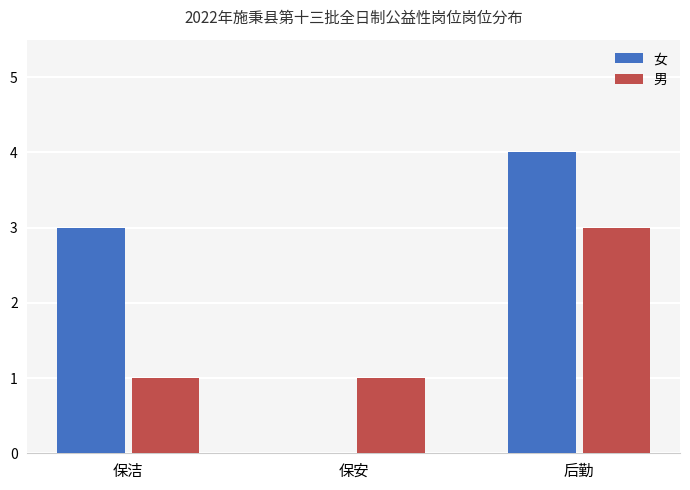

What value does the 女 series have at 后勤?

4